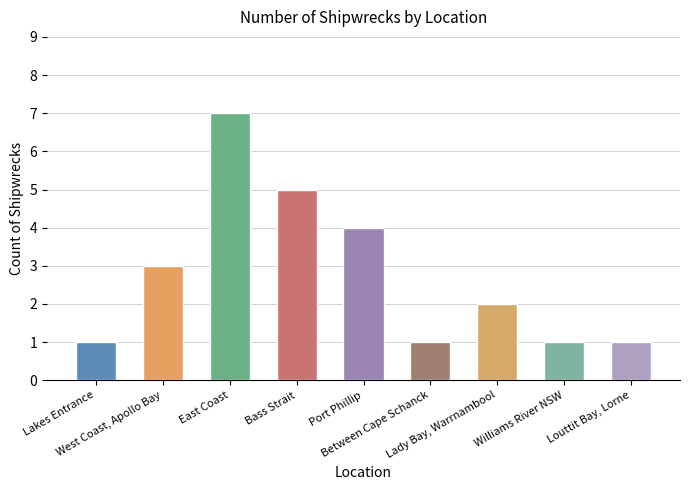

Where is the data nearest to the value 4?

Port Phillip